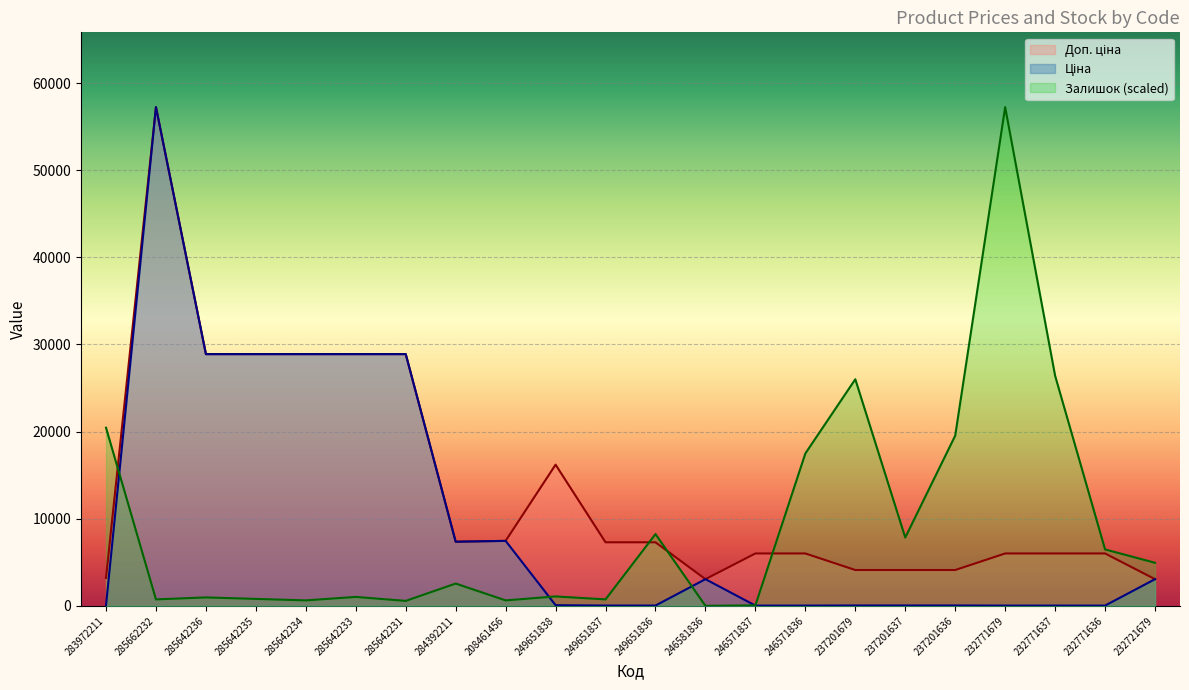

What are all the series names shown in the legend?

Ціна, Доп. ціна, Залишок